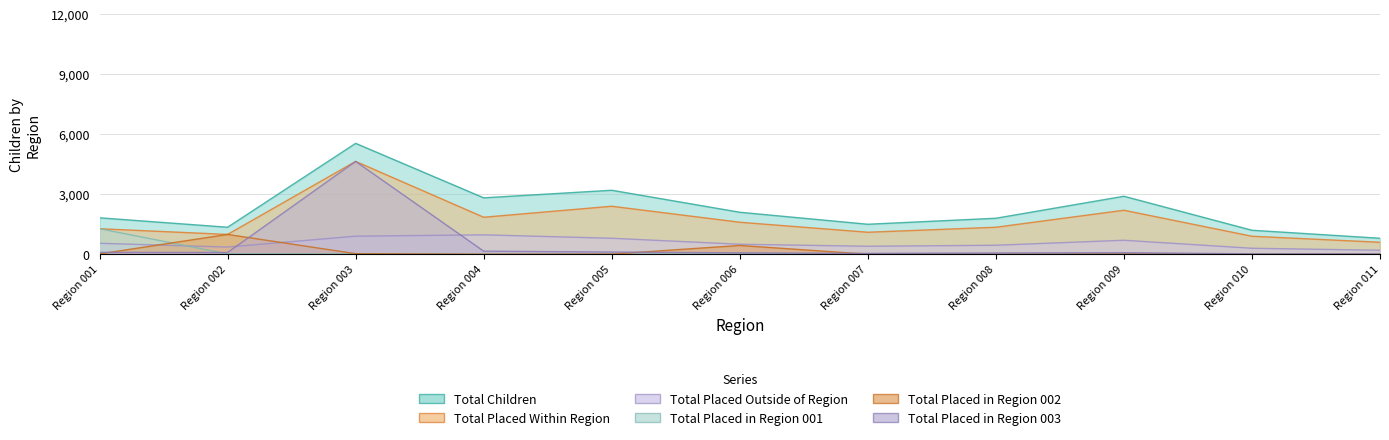

Where do Total Placed in Region 003 and Total Placed Outside of Region first cross each other?

Region 002 and Region 003